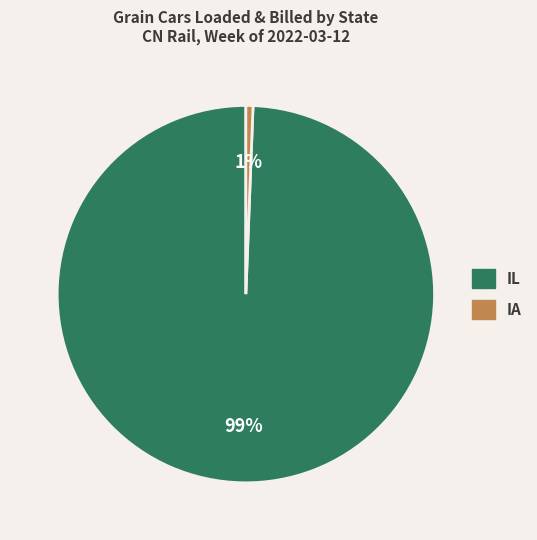

To the nearest percent, what is the average slice percentage?

50%